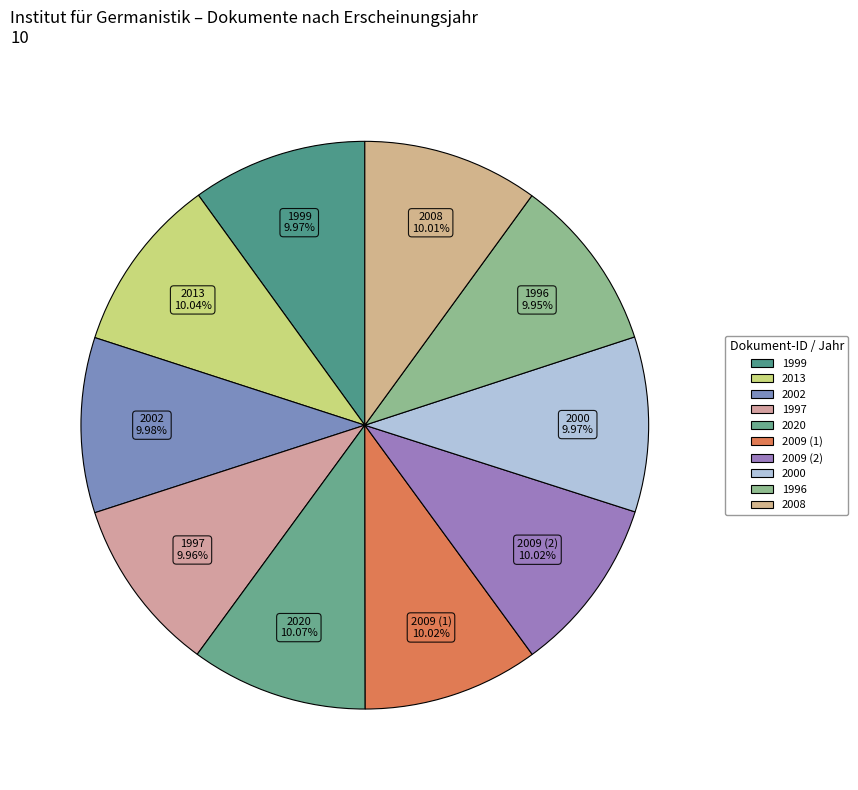

Is the sum of 2008 and 1999 greater than half?

No